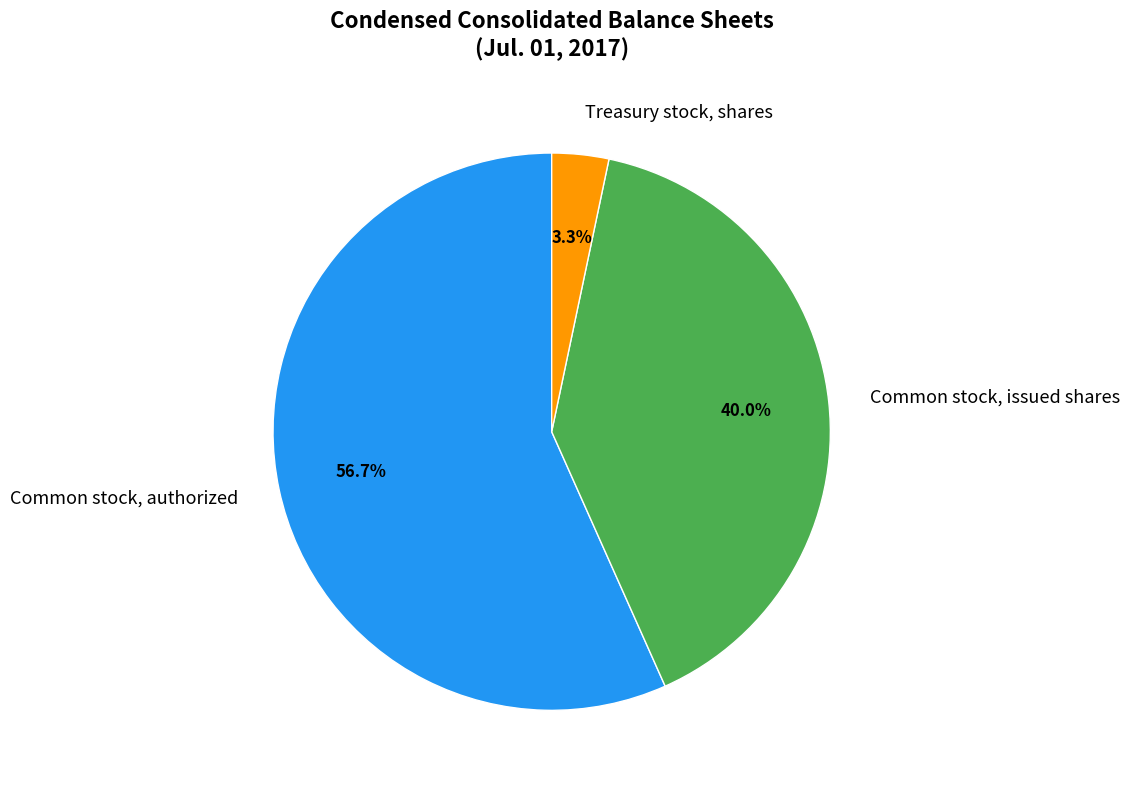

What percentage is NOT represented by Common stock, issued shares?

60.0%